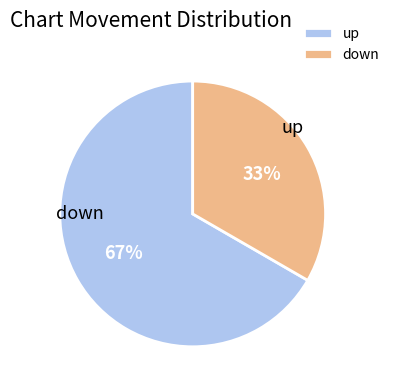

Between down and up, which is larger?

up